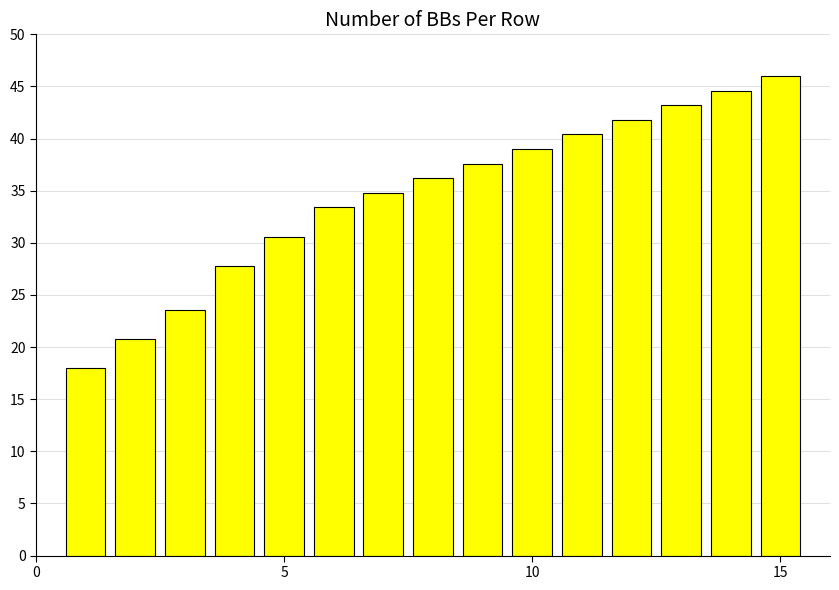

What is the sum of all values?

517.8